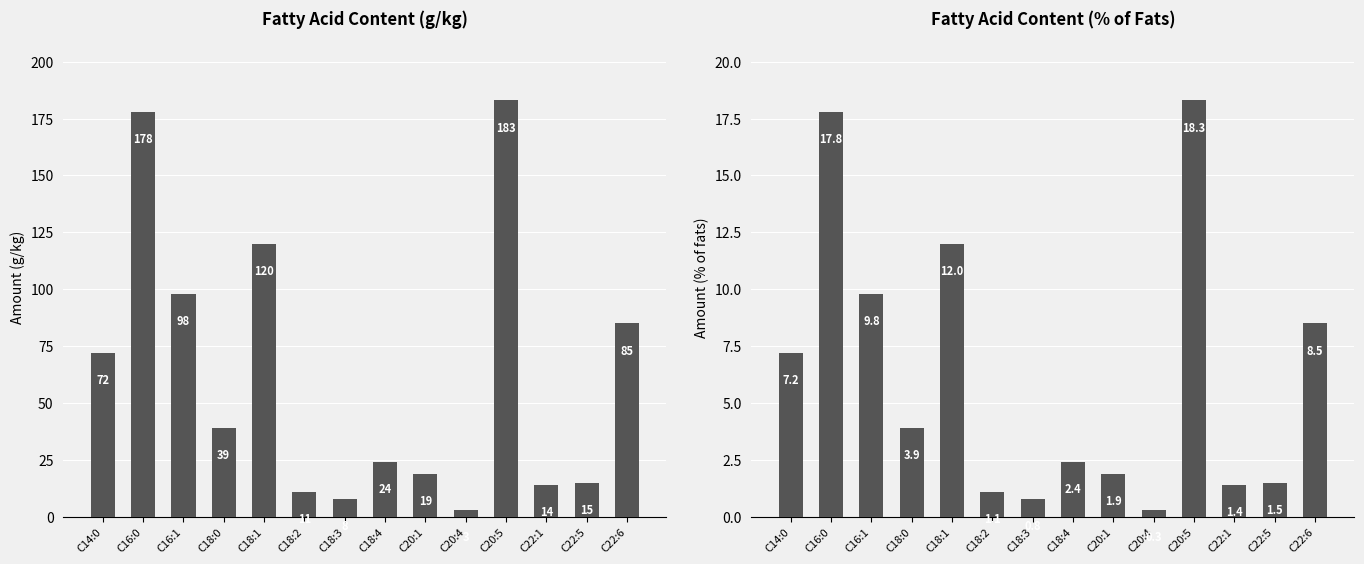

How many values in the Other (% a. gras) series exceed 3?

7